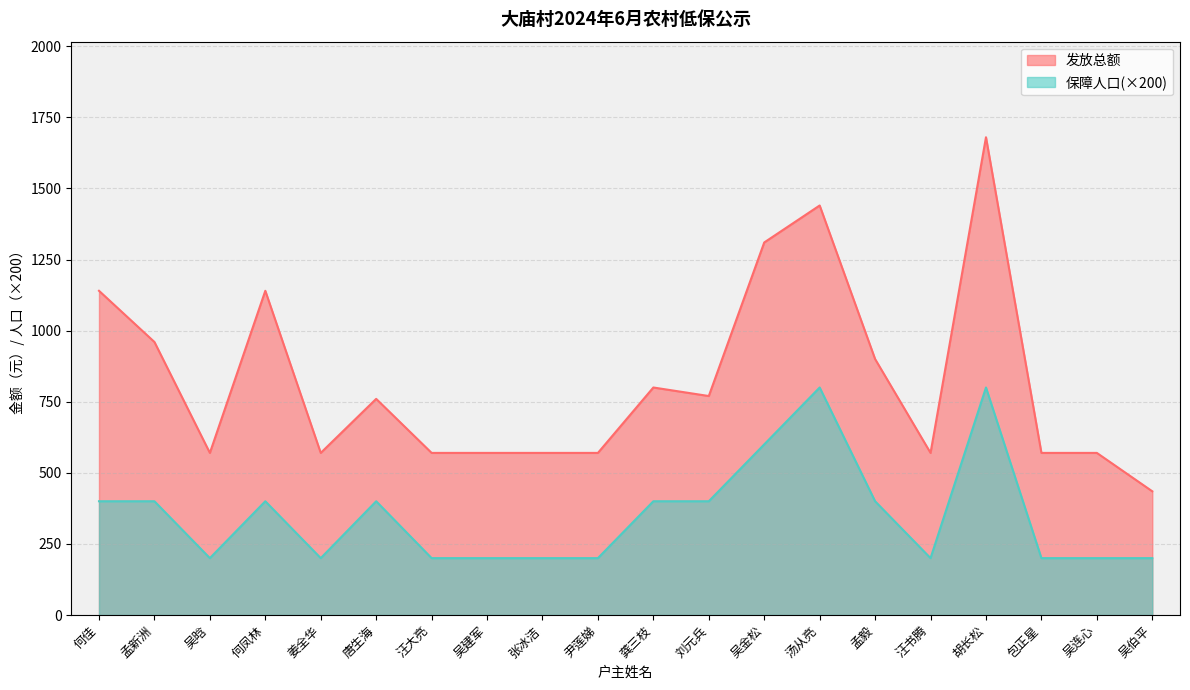

The value of 保障人口 at 吴建军 is 48. True or false?

False